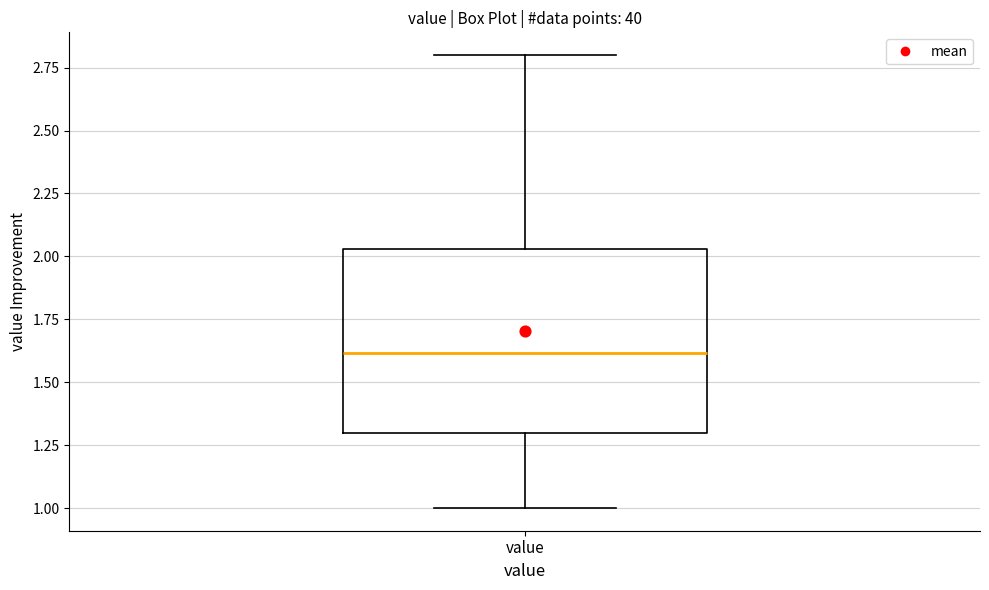

Transcribe this box plot: give where the median line is, the range the box spans, and where the two whiskers end, as read against the y-axis. The values are not printed on the chart, so give them approximately, as read against the axis.

median 1.60, box 1.30 to 2.05, whiskers 1.00 to 2.80